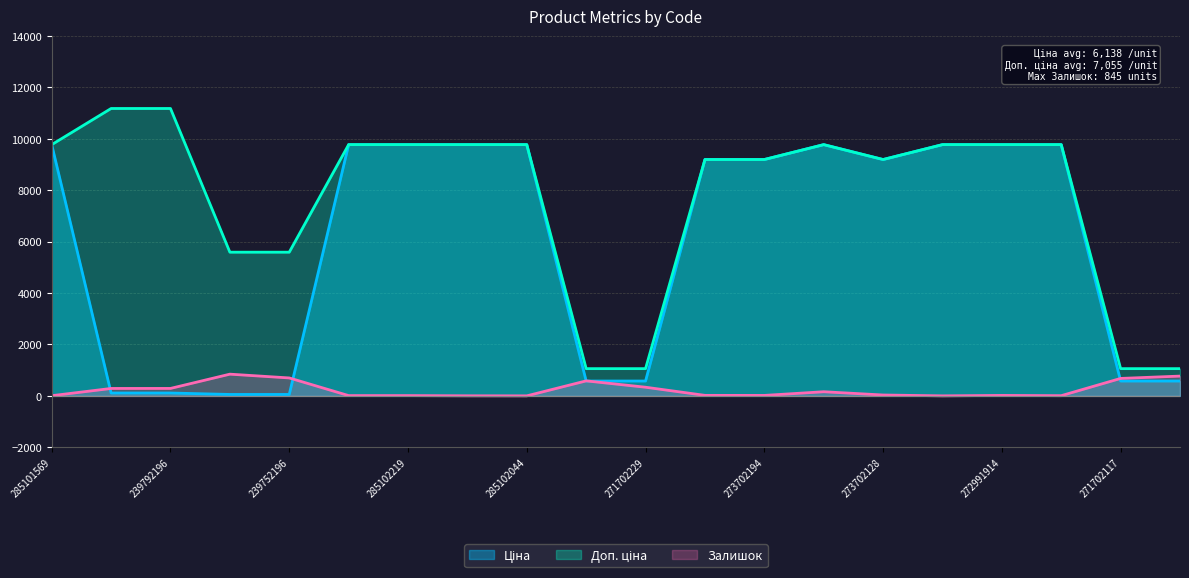

What is the difference between the maximum and minimum values in the Залишок series?

844.0